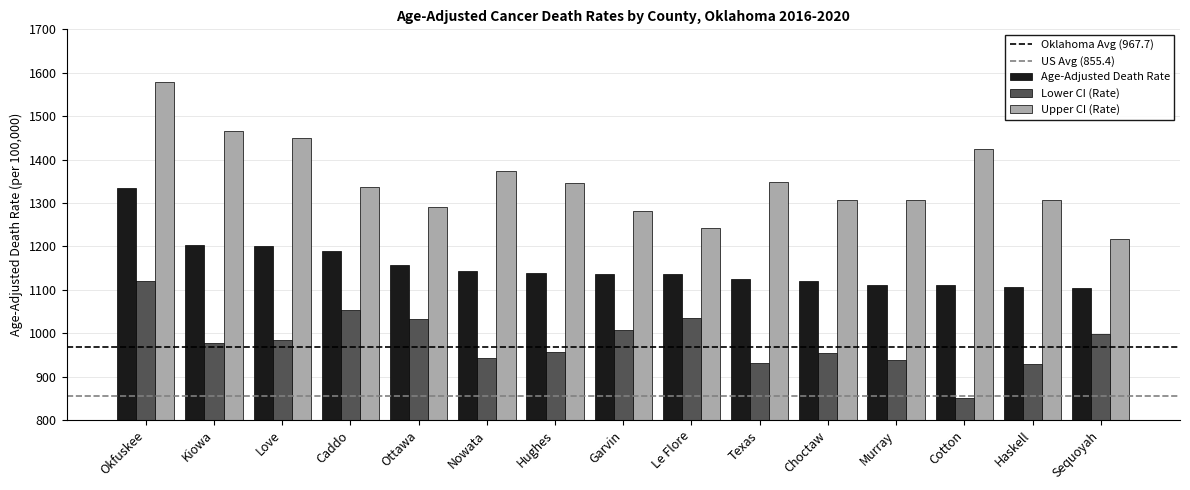

What is the lowest value of the Lower CI (Rate) series?

850.9